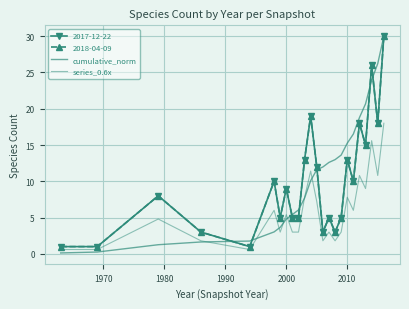

What is the average value of the cumulative_norm series?

10.8